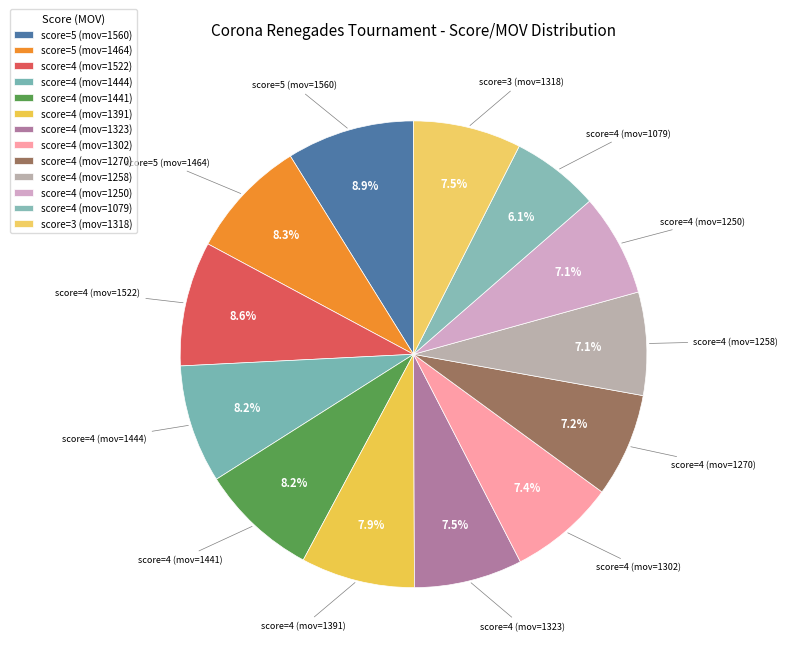

How many segments does this pie chart have?

13